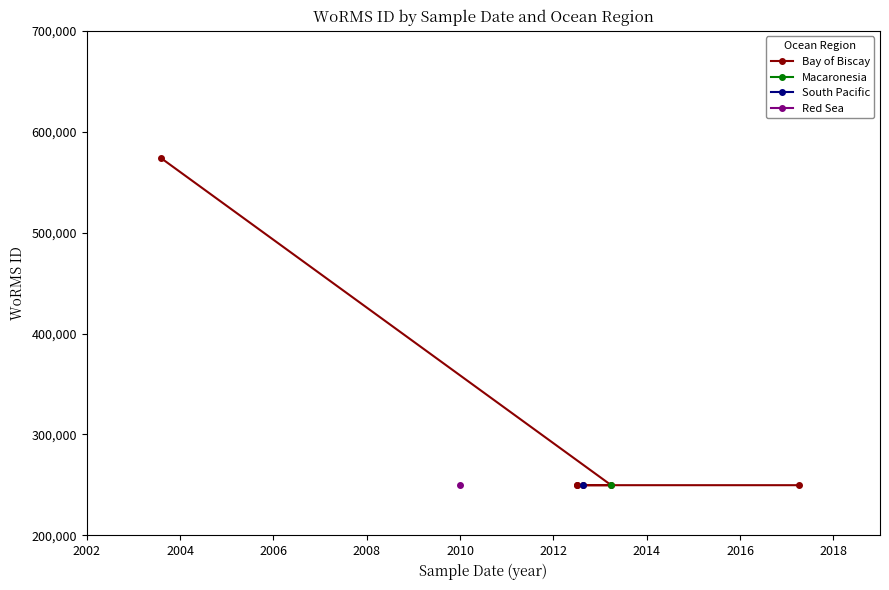

The value at 2006 is 373655. True or false?

False